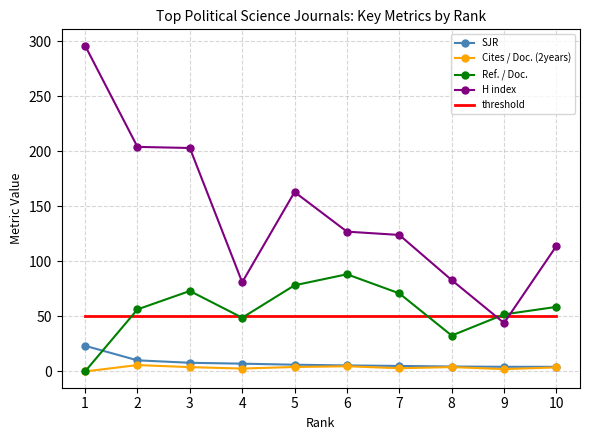

What is the spread (max minus min) of values at 1?

296.0